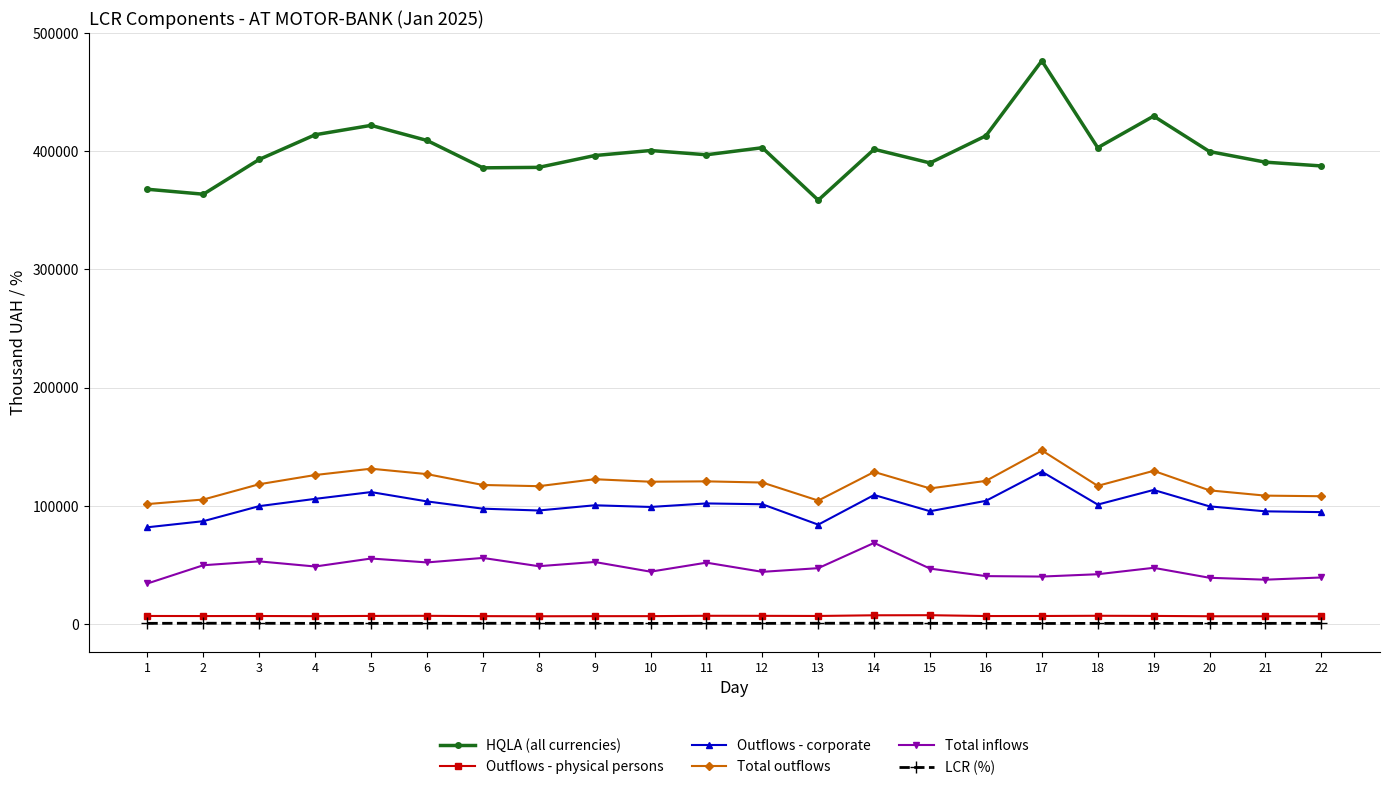

At which category does Total outflows reach its first local peak?

5